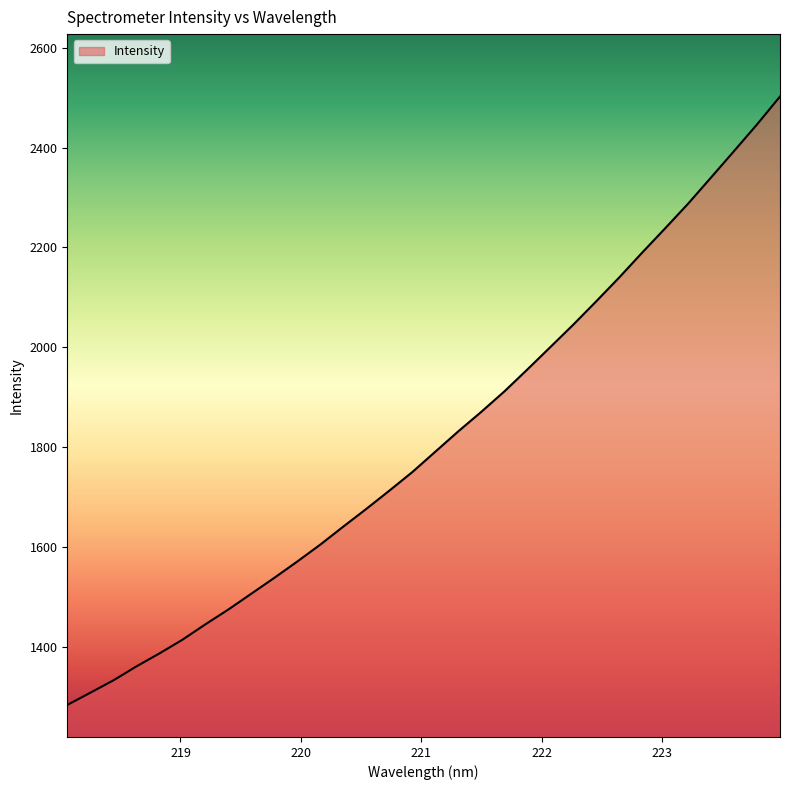

What is the difference between the maximum and minimum values?

1219.6